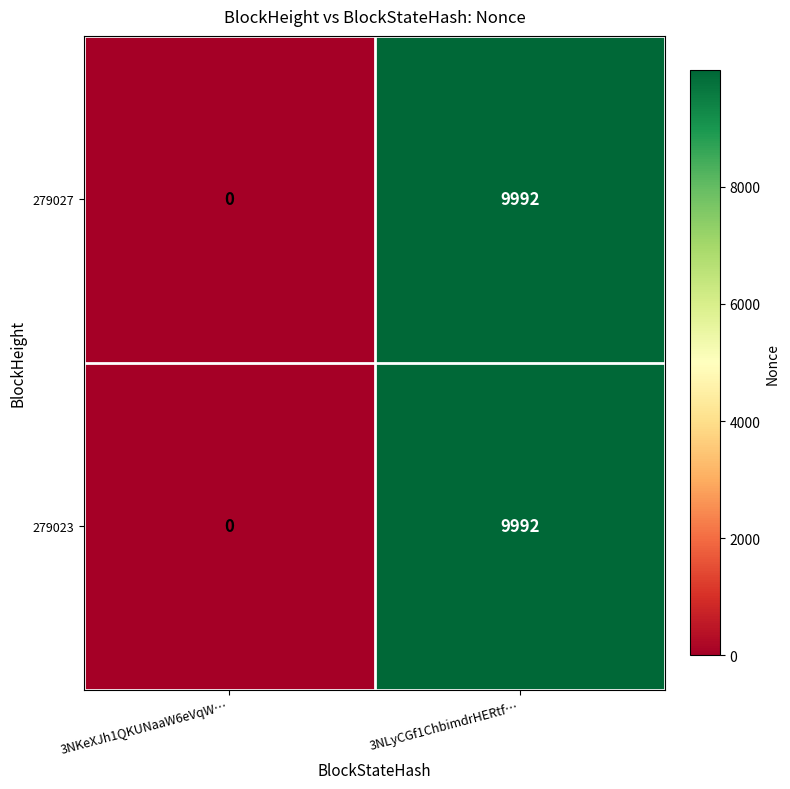

Rank the categories by 279023 value from highest to lowest.

3NLyCGf1ChbimdrHERtf…, 3NKeXJh1QKUNaaW6eVqW…